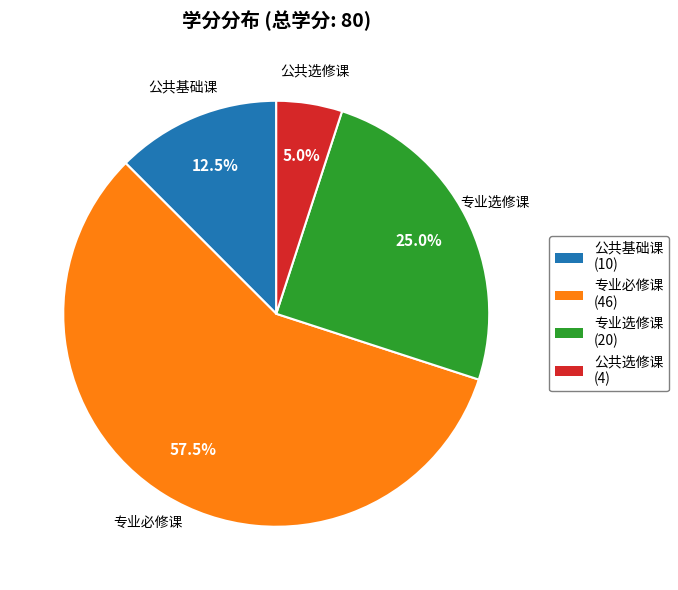

To the nearest percent, what is the average slice percentage?

25%